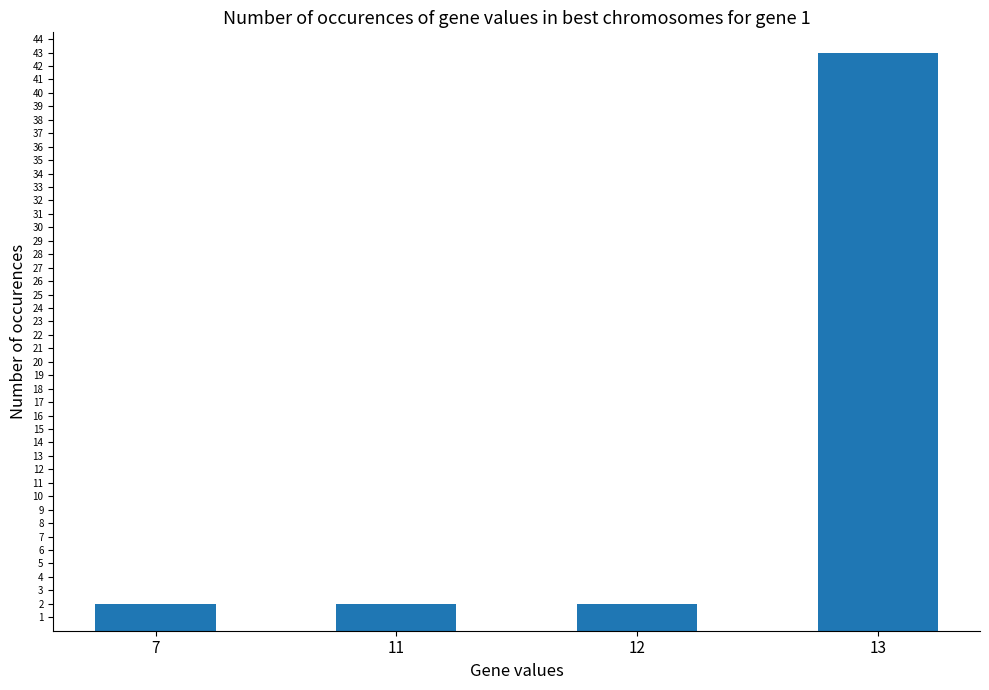

What is the sum of the values at 11 and 13?

45